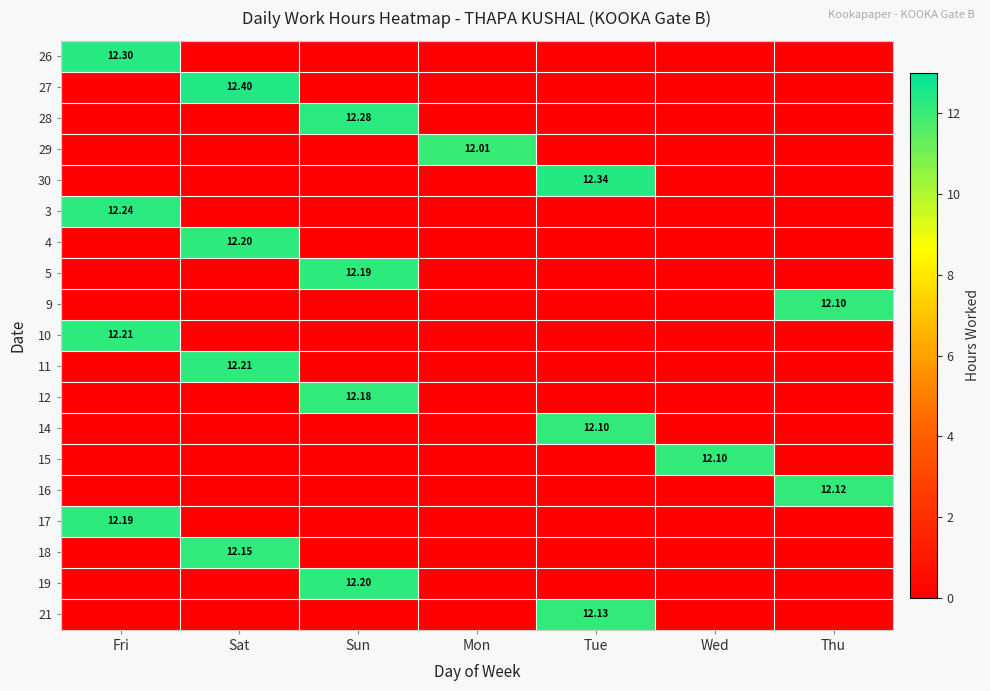

List the labels in order of 17 value, smallest first.

Sat, Sun, Mon, Tue, Wed, Thu, Fri